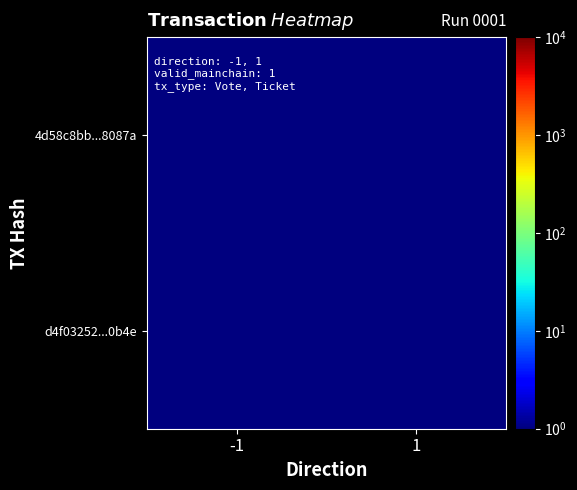

Which has a higher value, 1 or -1?

-1